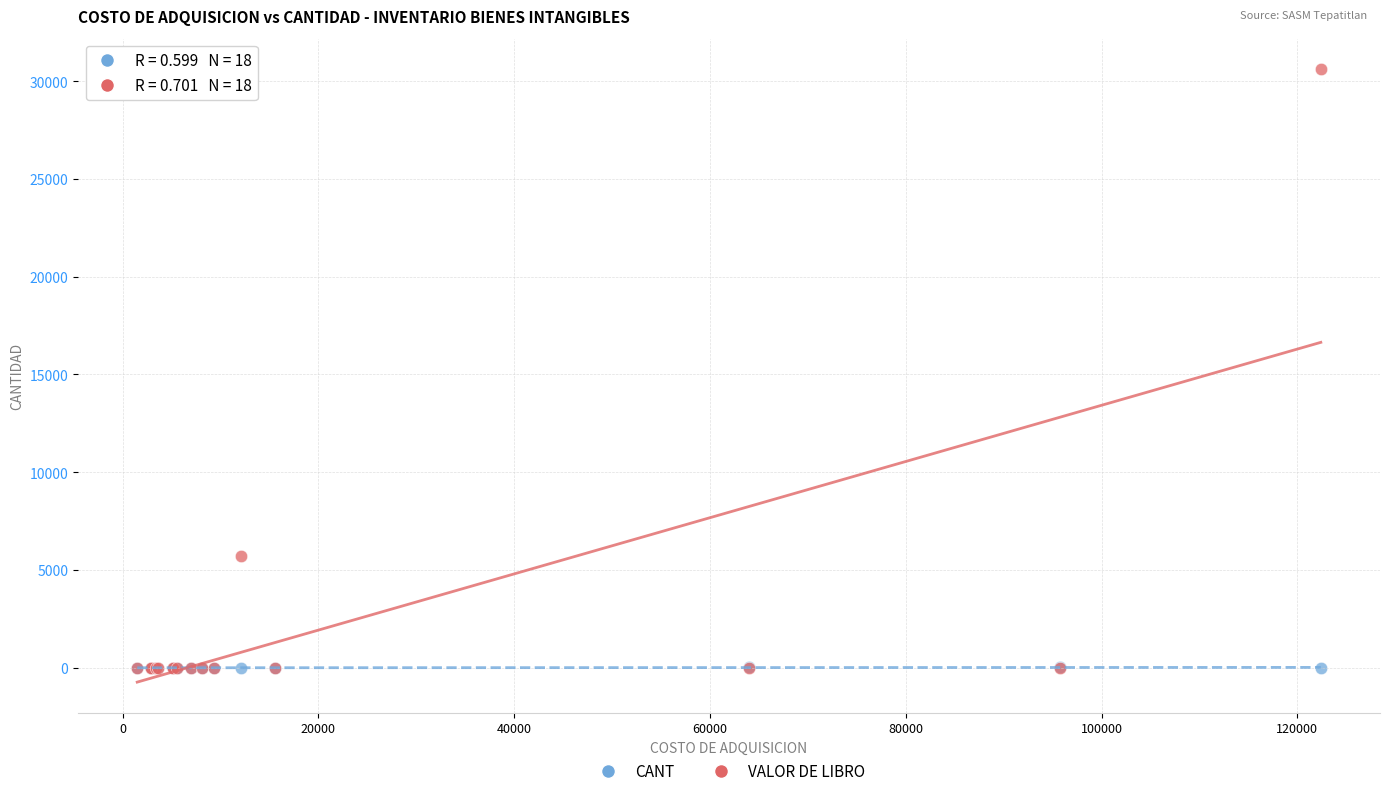

Which series has the largest Y range (max minus min)?

VALOR DE LIBRO